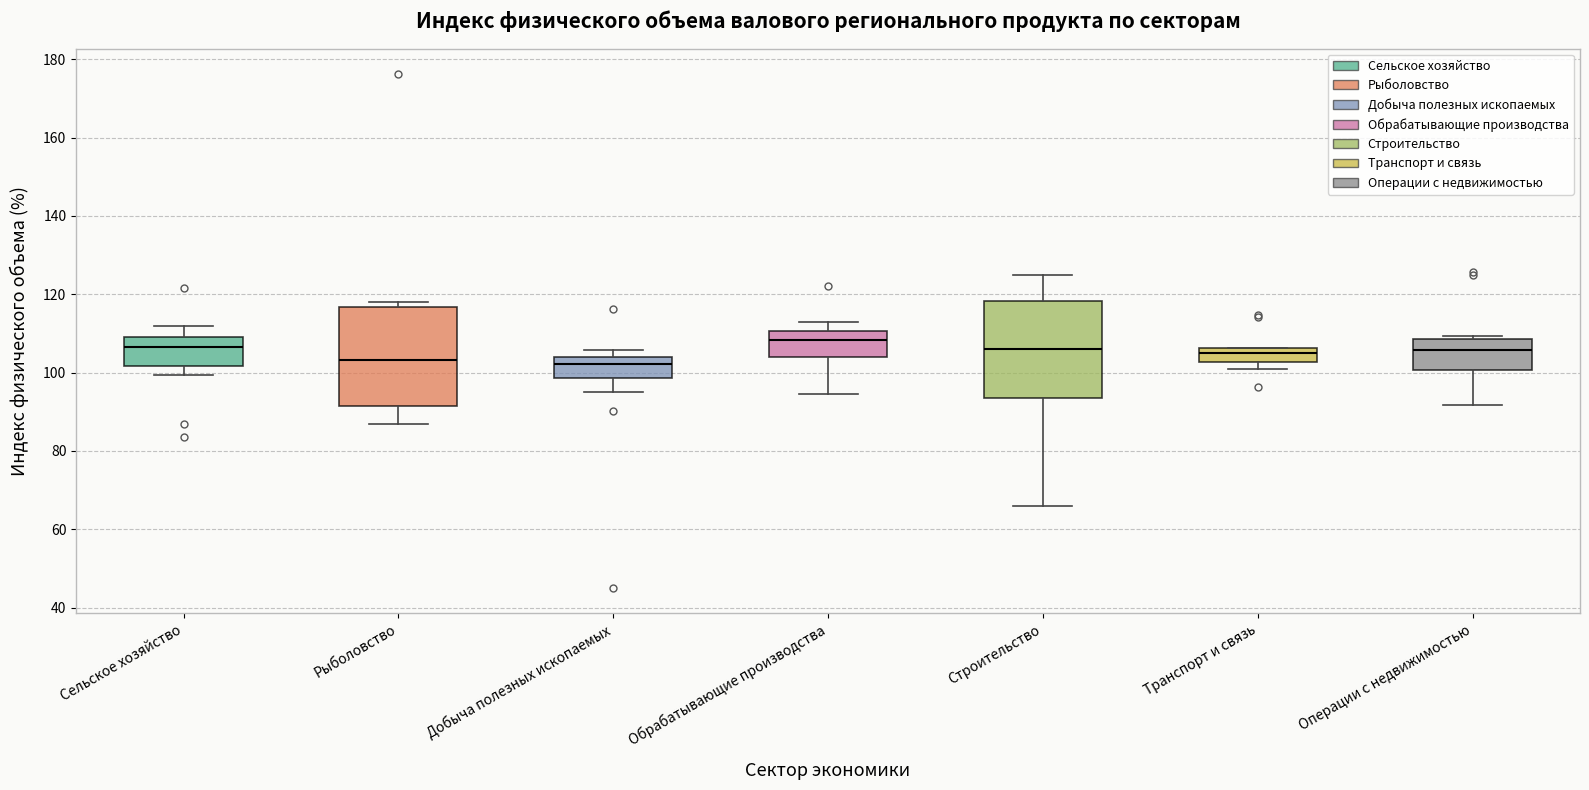

Reading left to right, transcribe this box plot: for each box, give where its median line is, the range the box spans, and where its two whiskers end, as read against the y-axis. The values are not printed on the chart, so give them approximately, as read against the axis.

Сельское хозяйство: median 106, box 102 to 110, whiskers 100 to 112
Рыболовство: median 104, box 92 to 116, whiskers 88 to 118
Добыча полезных ископаемых: median 102, box 98 to 104, whiskers 96 to 106
Обрабатывающие производства: median 108, box 104 to 110, whiskers 94 to 112
Строительство: median 106, box 94 to 118, whiskers 66 to 124
Транспорт и связь: median 104, box 102 to 106, whiskers 102 (just below the box's lower edge) to 106
Операции с недвижимостью: median 106, box 100 to 108, whiskers 92 to 110